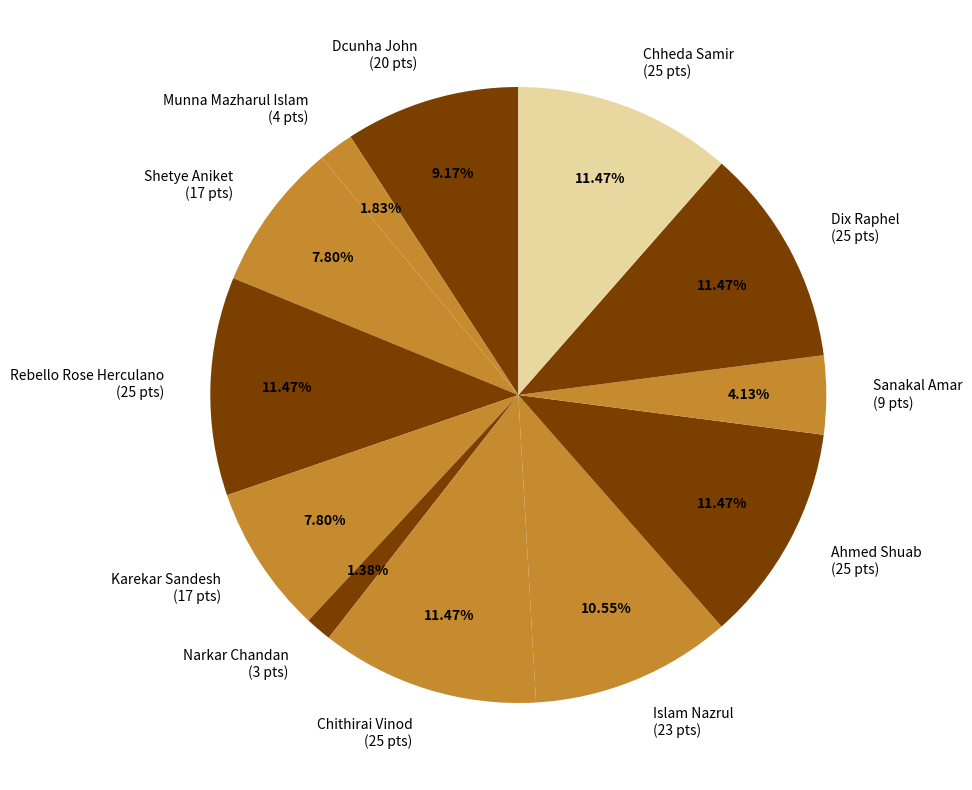

Between Dcunha John (20 pts) and Ahmed Shuab (25 pts), which is larger?

Ahmed Shuab (25 pts)